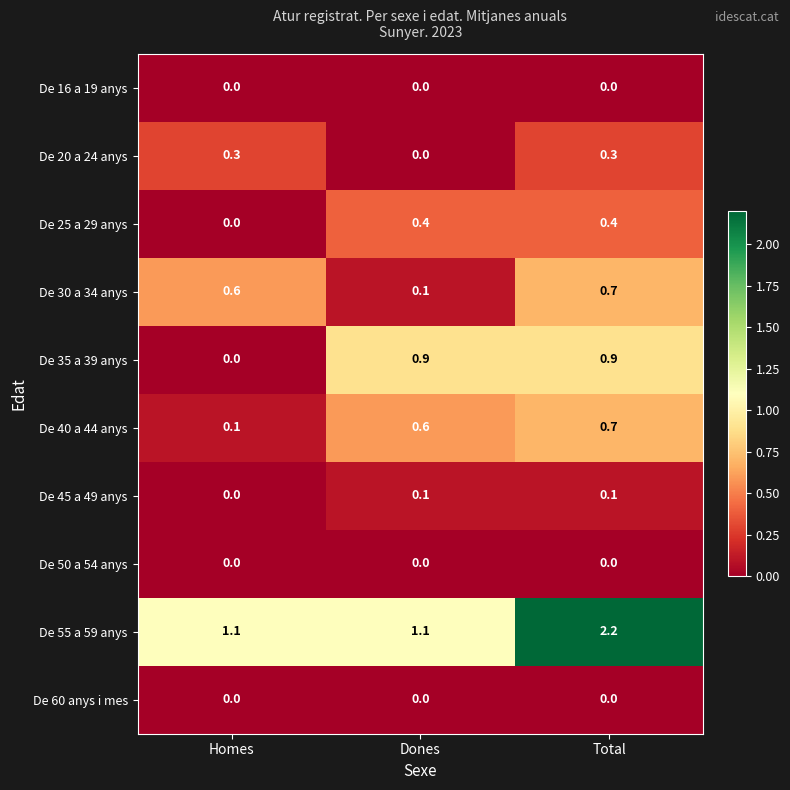

What is the sum of all De 55 a 59 anys values?

4.4